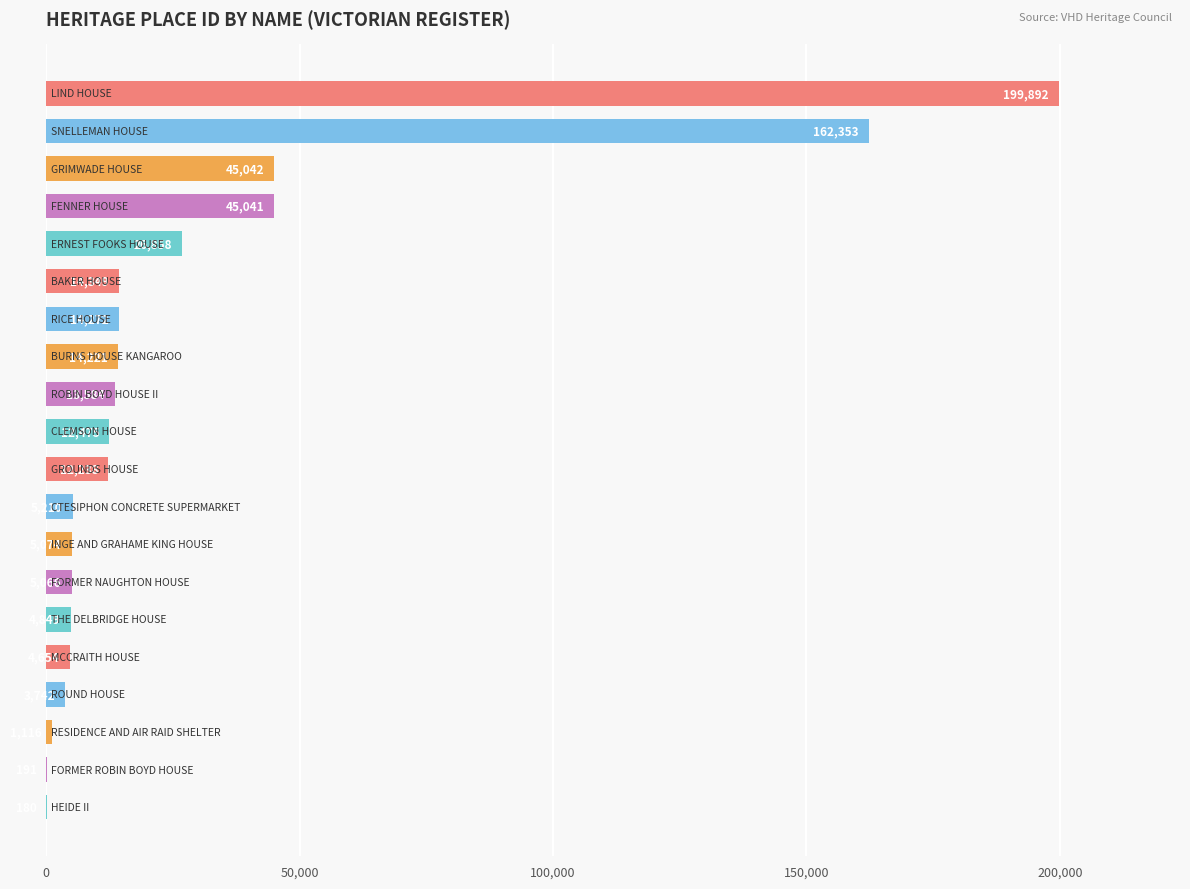

What is the sum of all values?

590407